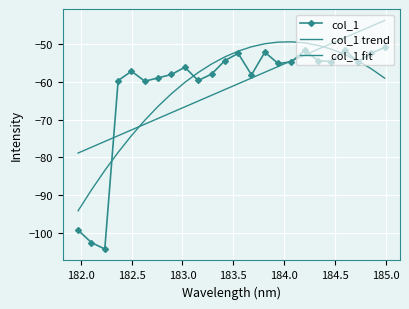

What is the value of the col_1 trend point at the 6th from the left?

-71.2